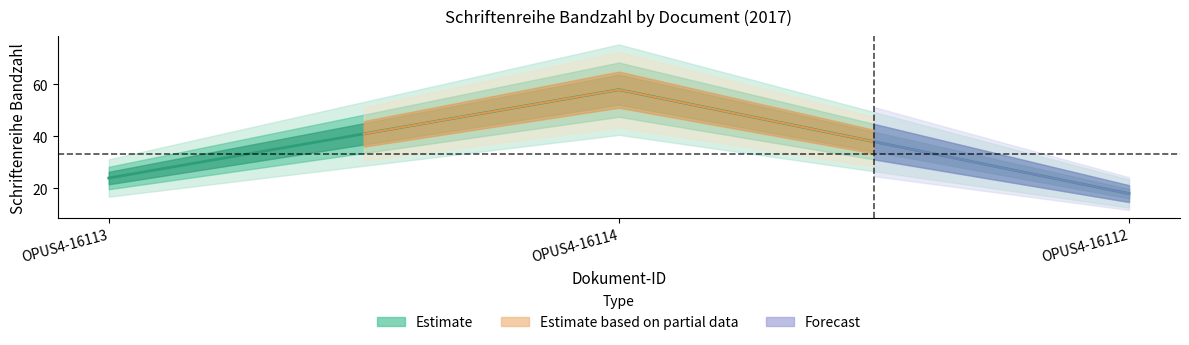

Where does the data first go above 24?

OPUS4-16114